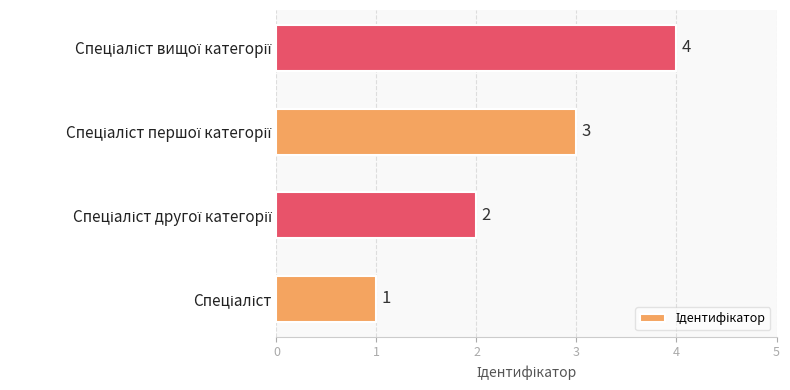

Count the values in the range 2 to 4.

3